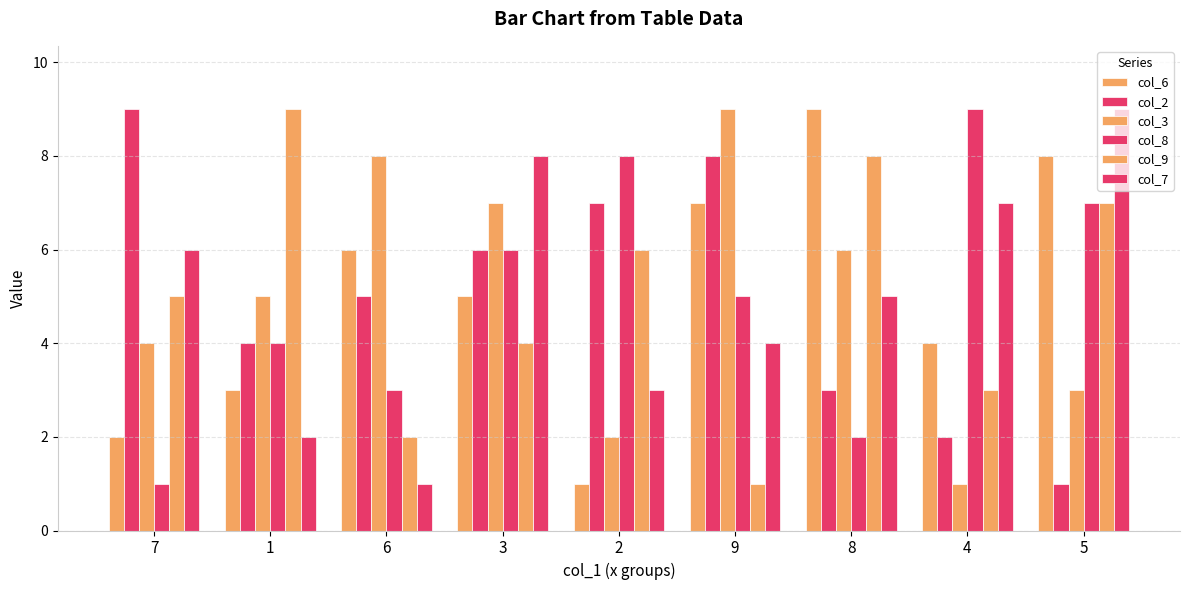

What is the sum of all col_7 values?

45